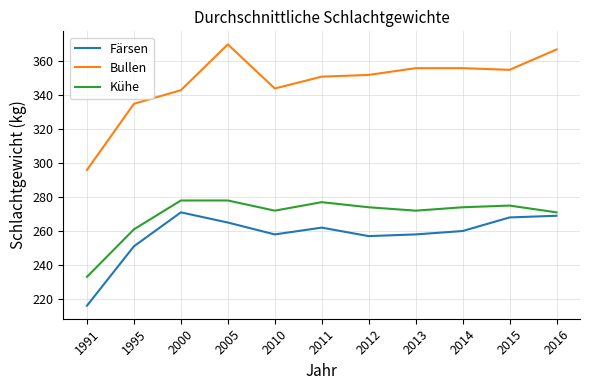

What is the difference between the maximum and minimum values in the Färsen series?

55